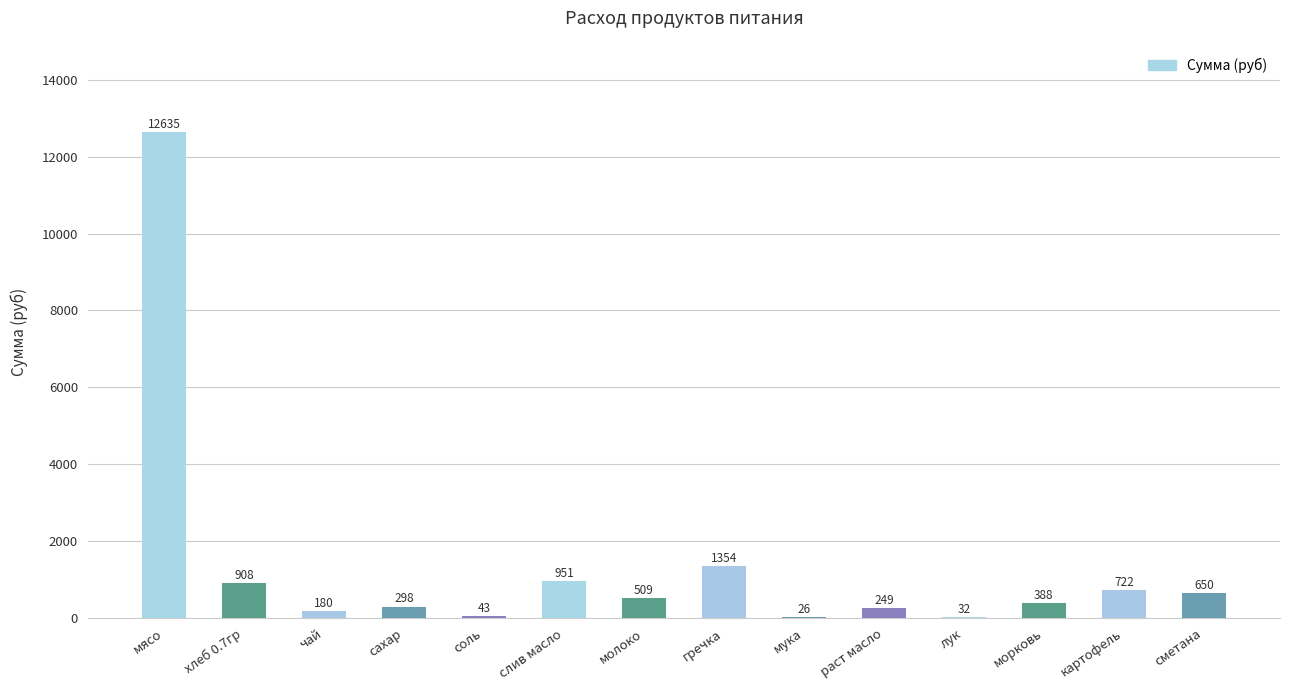

What value does the data have at мука?

26.0